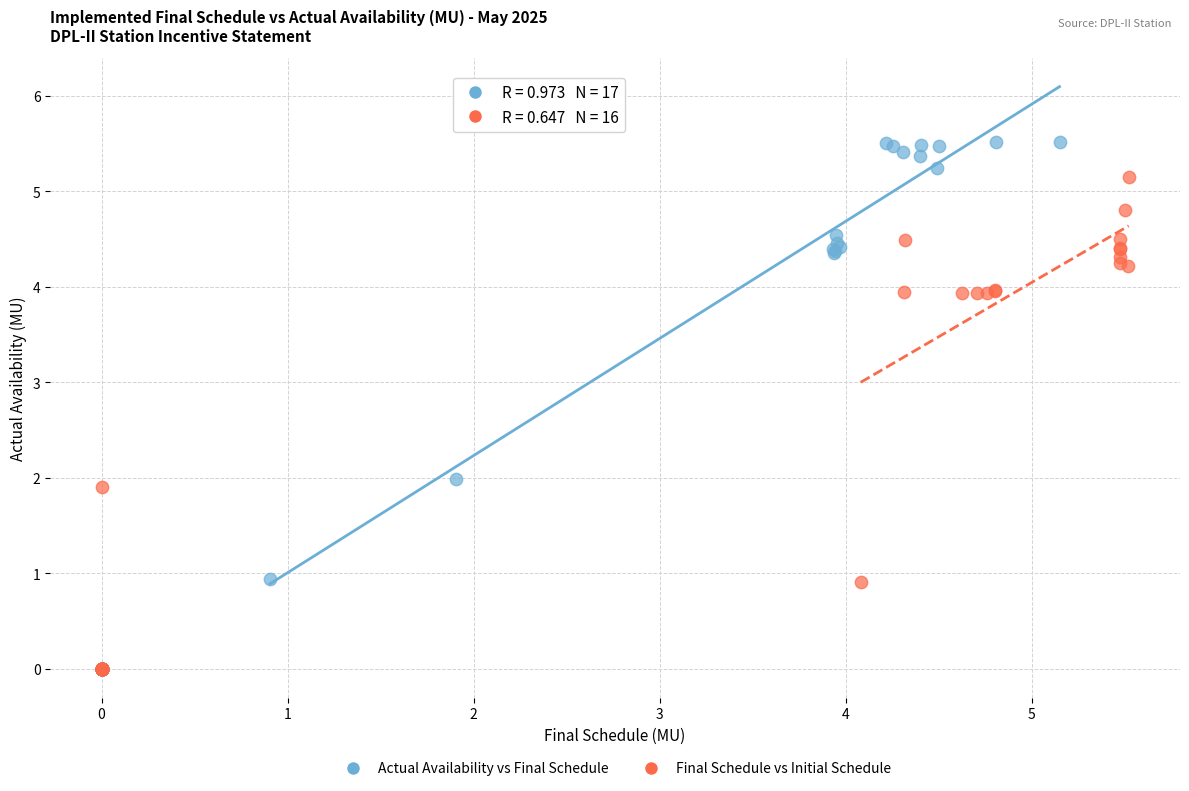

What are all the series names shown in the legend?

Actual Availability vs Final Schedule, Final Schedule vs Initial Schedule